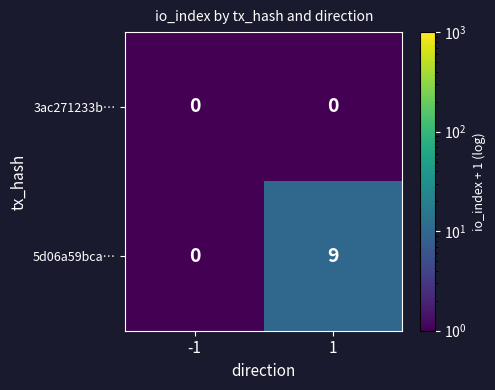

What is the smallest value displayed?

0